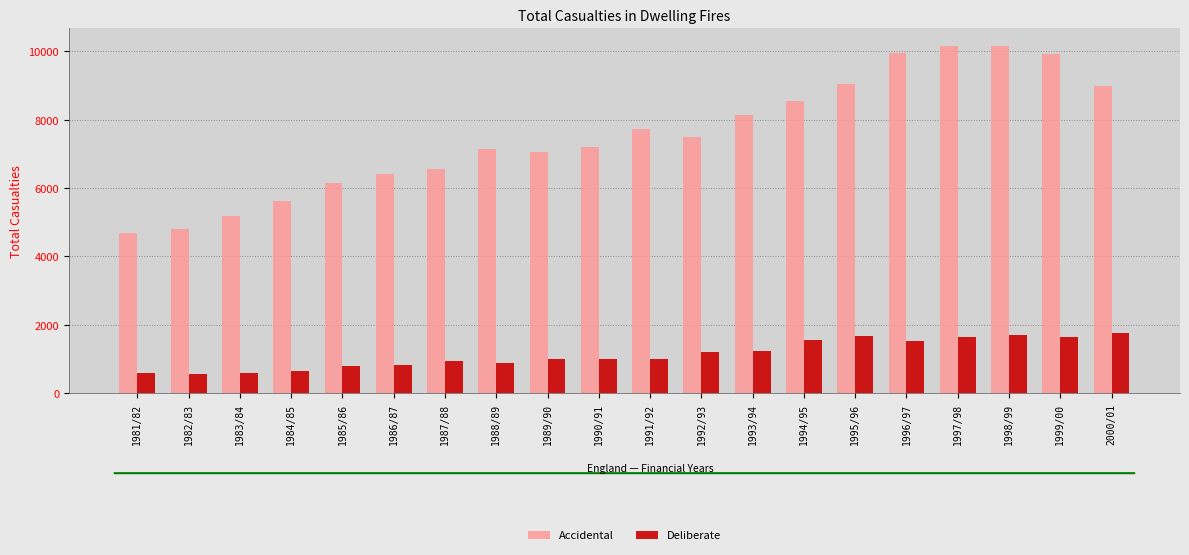

What is the label of the 10th bar from the left?

1990/91